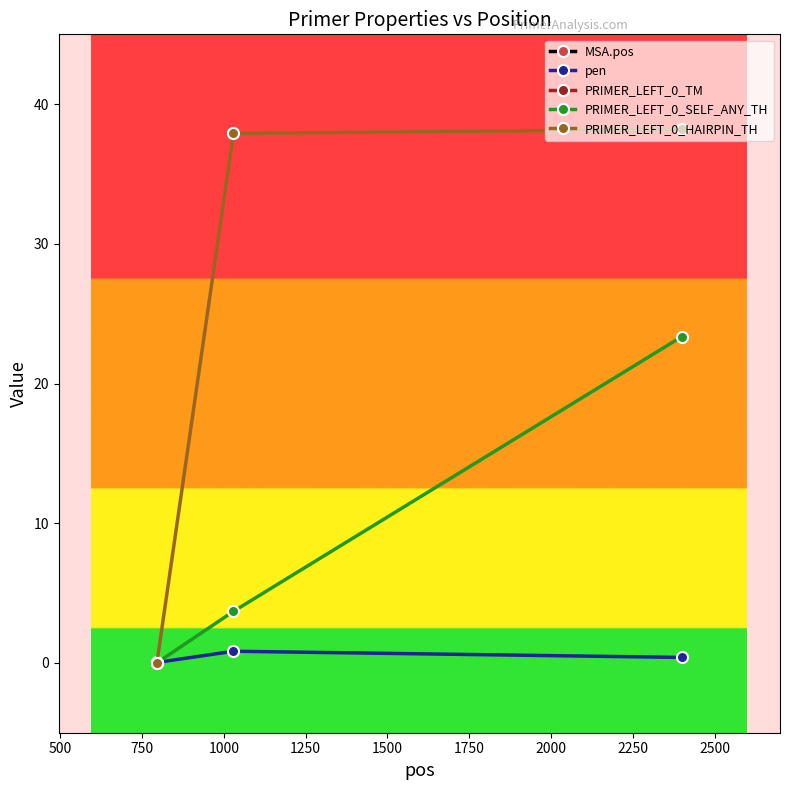

What is the value of the PRIMER_LEFT_0_HAIRPIN_TH point at the 3rd from the left?

38.2